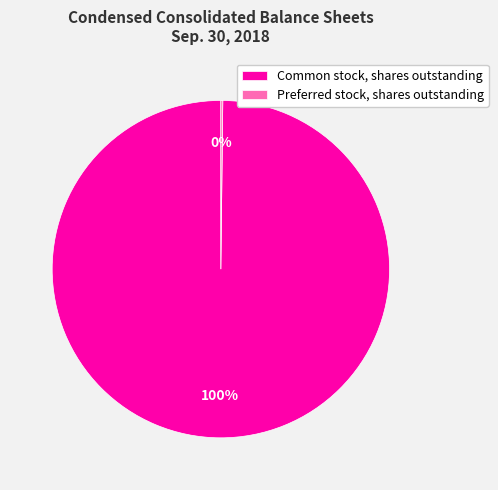

To the nearest percent, what is the average slice percentage?

50%